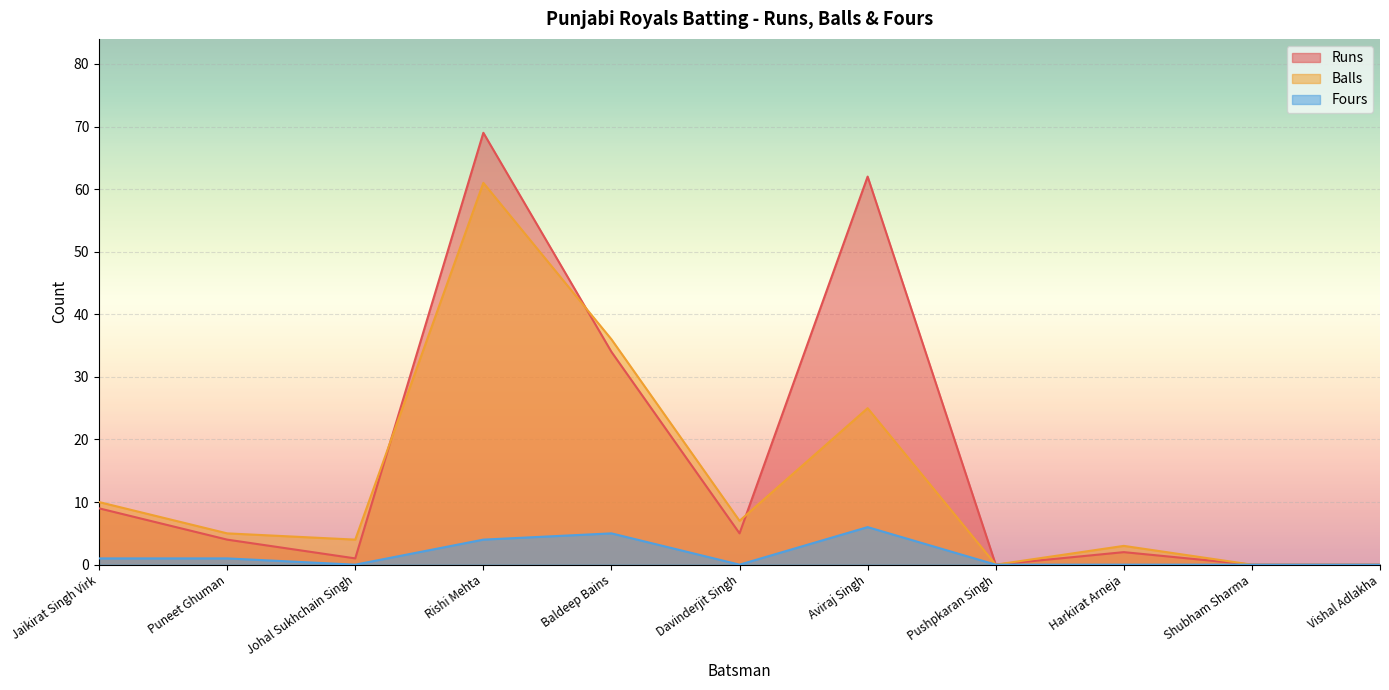

True or false: Fours and Runs cross at least once.

False